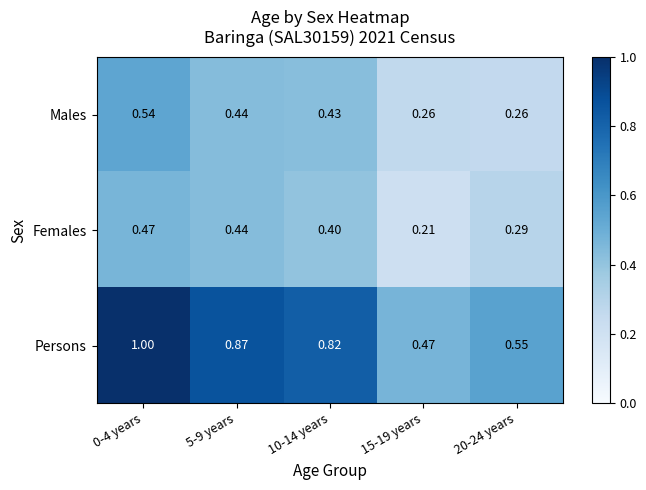

Count the number of data series in this chart.

3